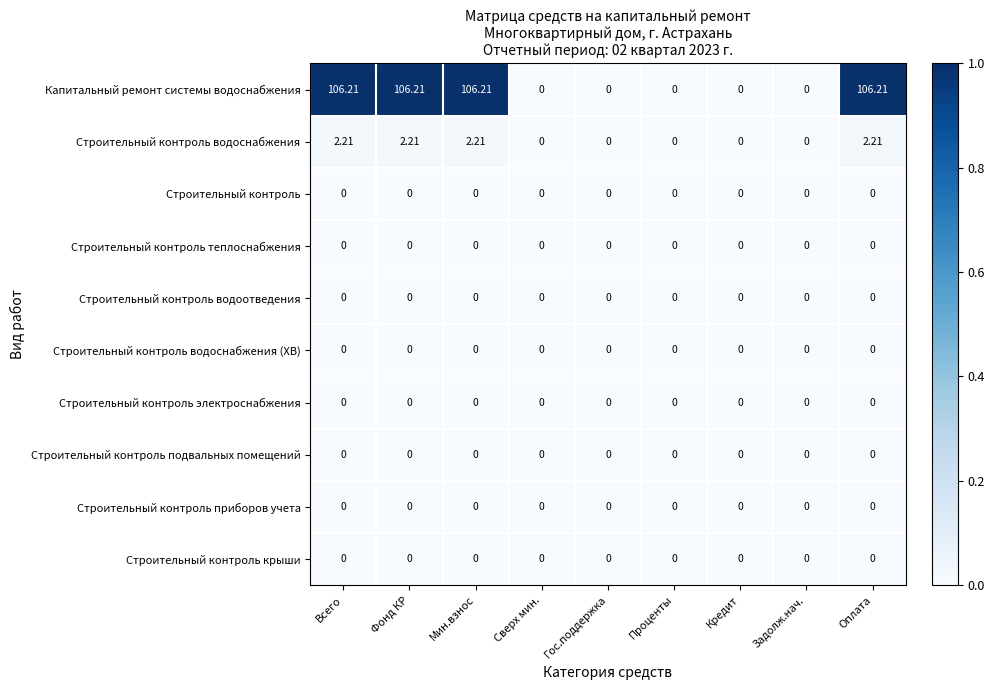

Which series has the largest total across all categories?

Капитальный ремонт системы водоснабжения